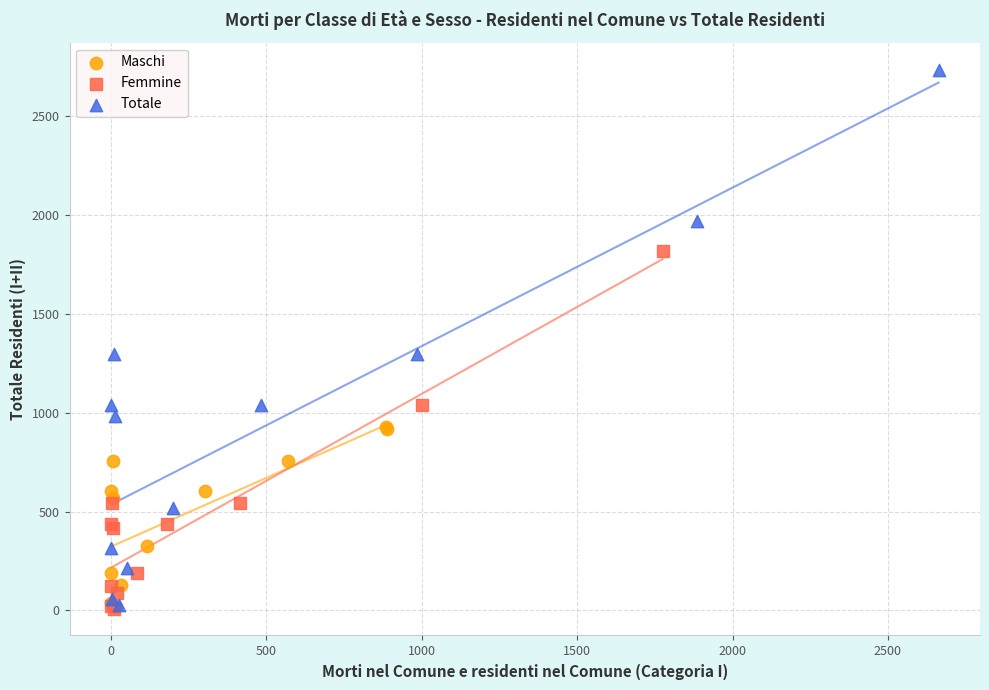

Which series contains the highest Y value?

Totale